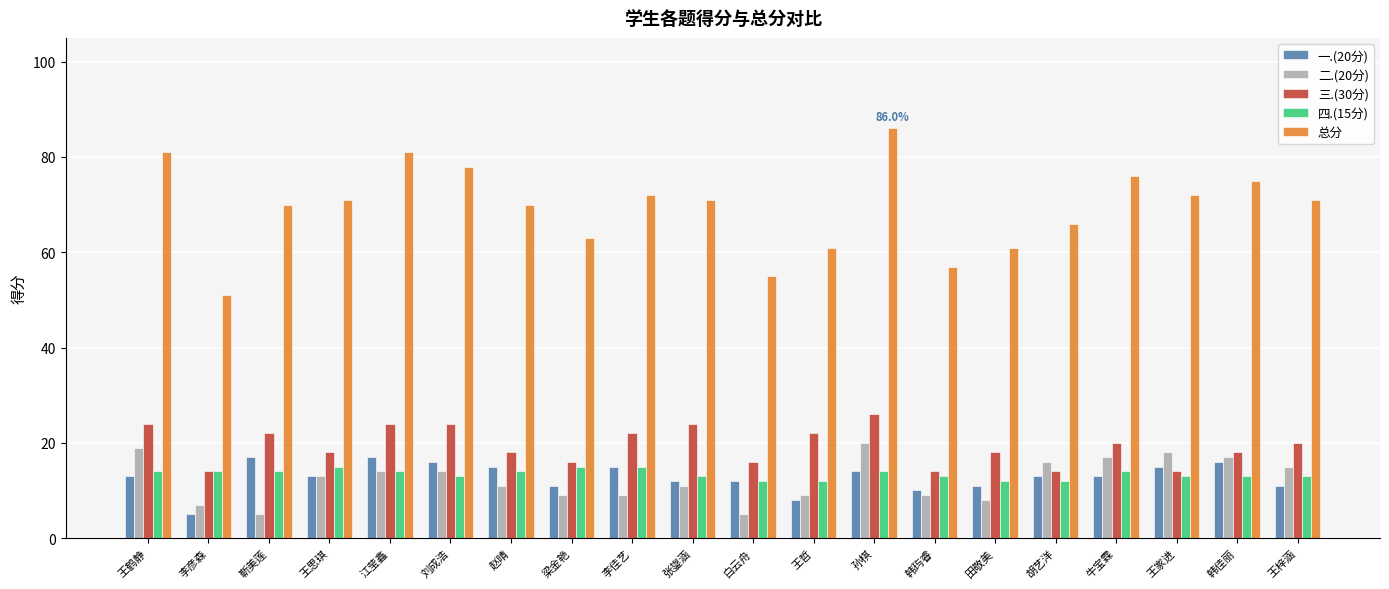

Which series has the largest total across all categories?

总分